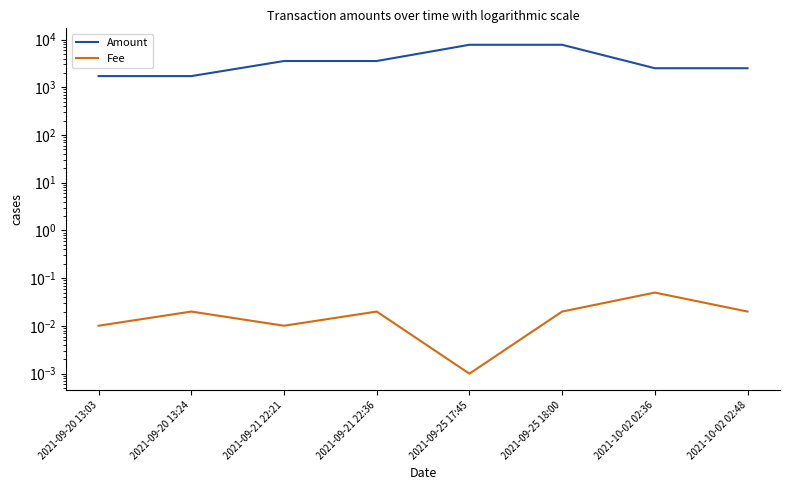

True or false: Fee and Amount cross at least once.

False